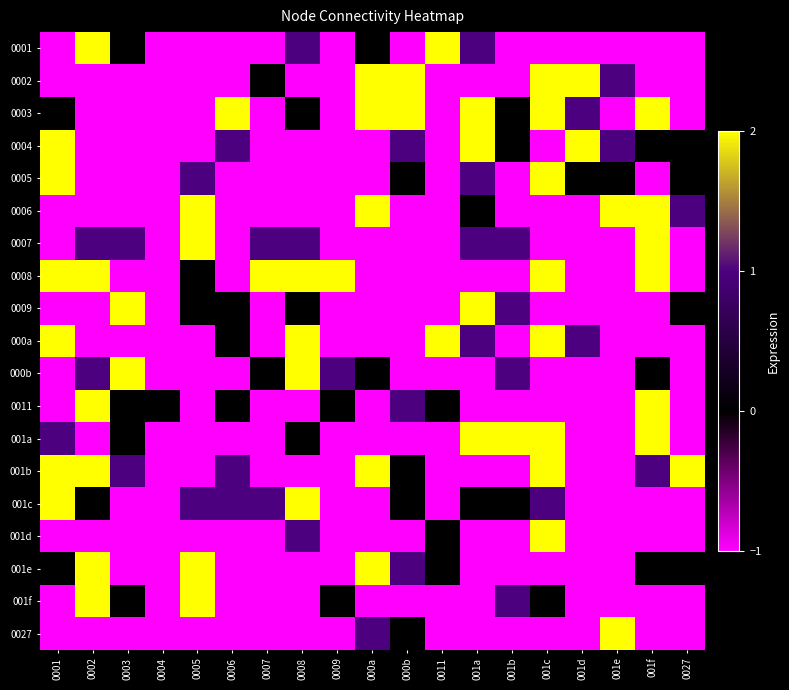

What is the maximum value shown in the chart?

2